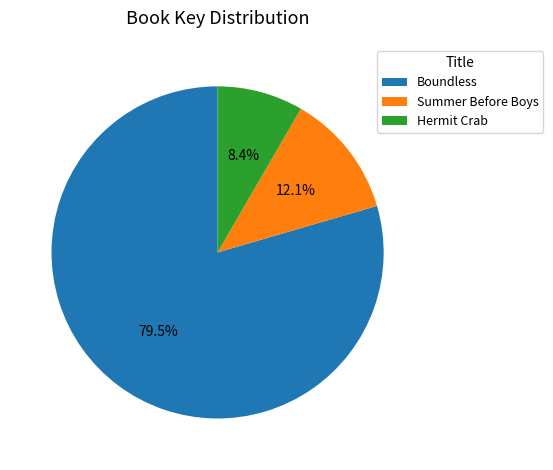

To the nearest percent, what portion does Hermit Crab represent?

8%